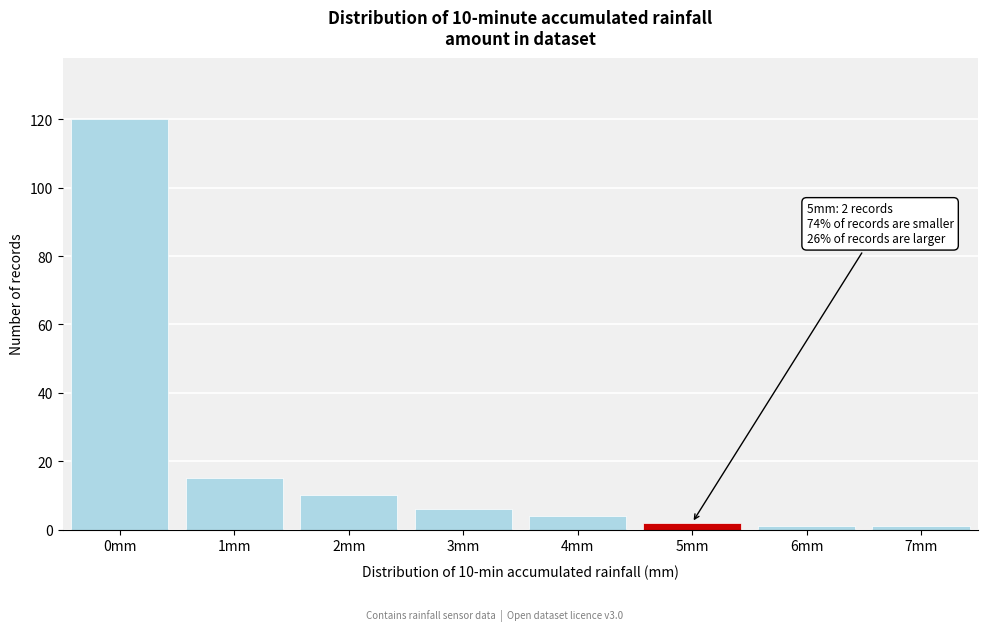

Reading right to left, transcribe all the data shown in this chart.

1	1	2	4	6	10	15	120